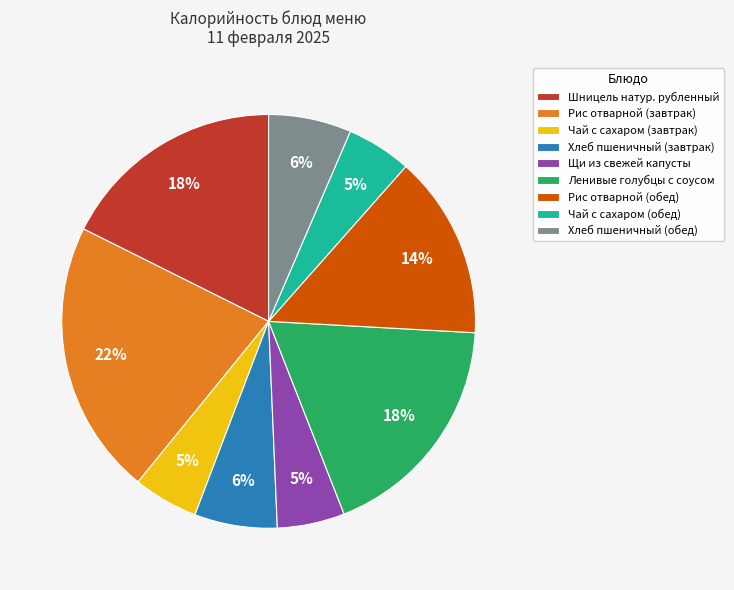

Is it true that Щи из свежей капусты is 1% of the pie?

False